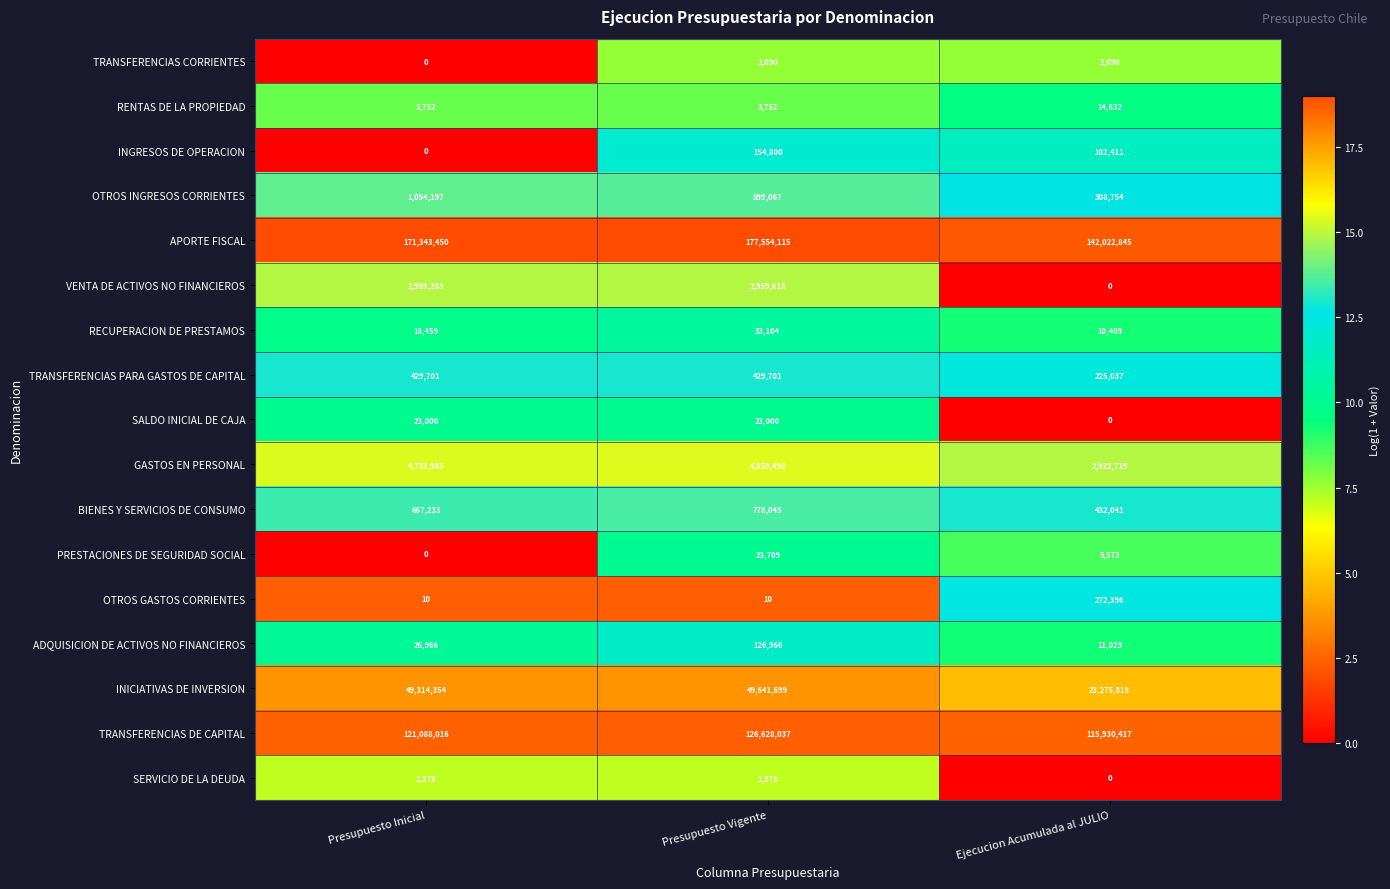

Between Presupuesto Vigente and Ejecucion Acumulada al JULIO, which series saw the biggest shift?

APORTE FISCAL